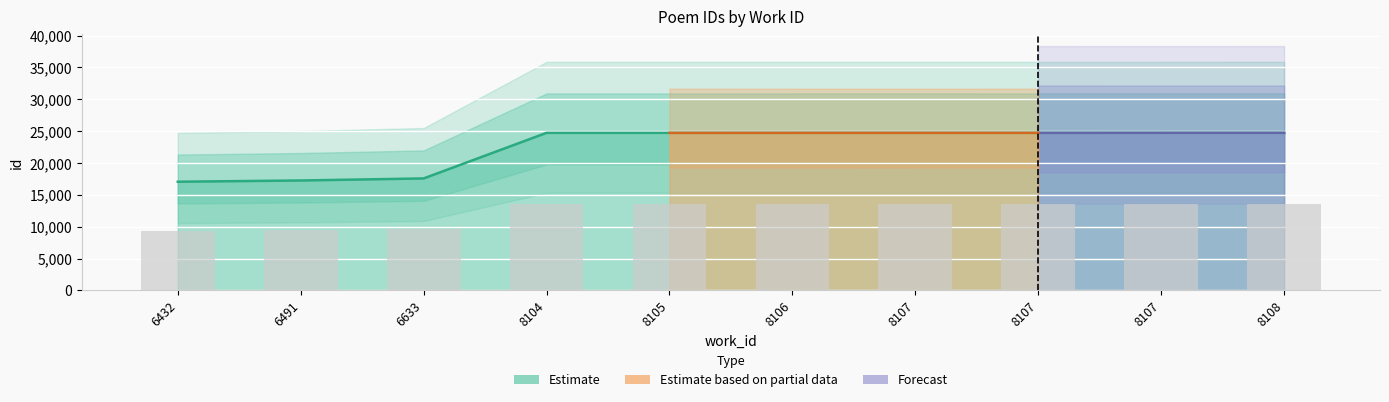

What is the approximate value at 8107?

13609.8